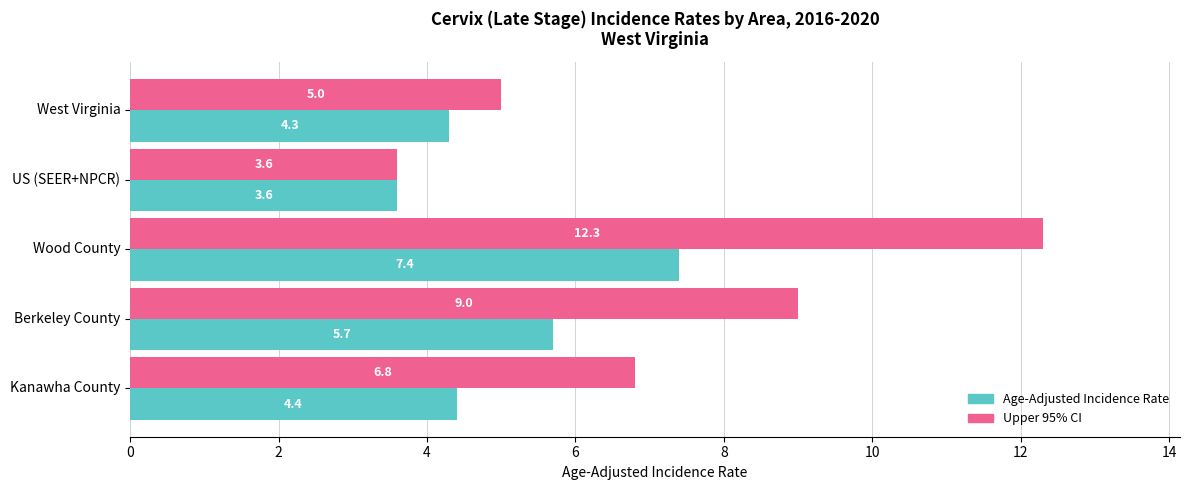

What is the highest value of the Age-Adjusted Incidence Rate series?

7.4